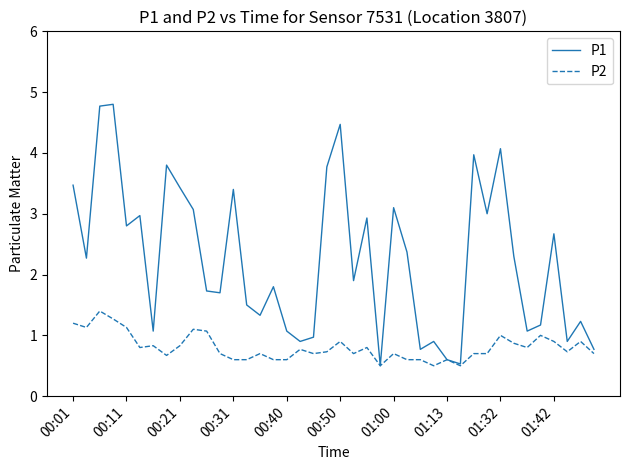

What is the greatest value displayed?

4.8